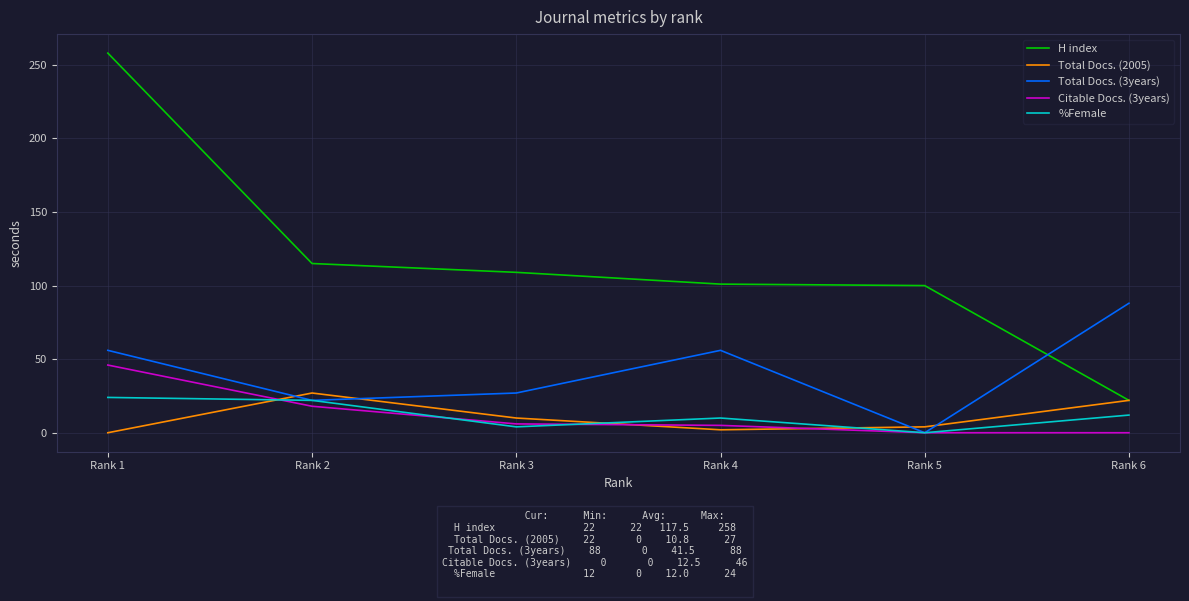

What is the greatest value displayed?

258